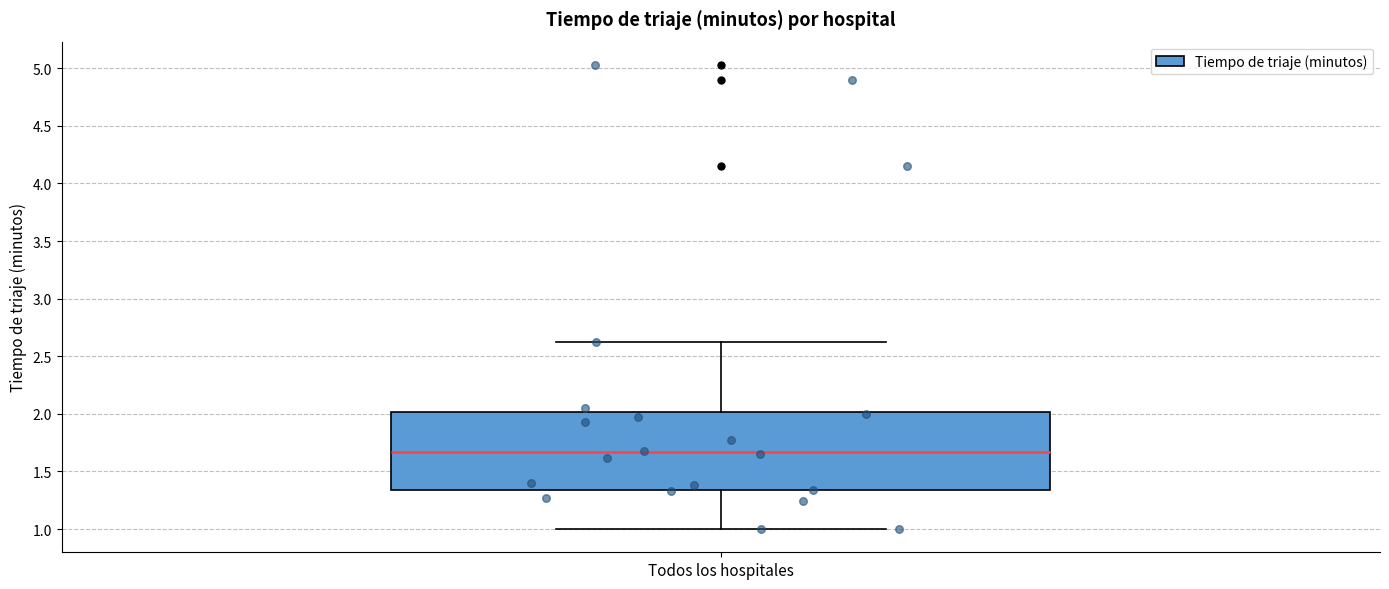

Read this box plot against the y-axis: the position of the median line, the range covered by the box, and the ends of both whiskers. The values are not printed on the chart, so give them approximately, as read against the axis.

median 1.65, box 1.35 to 2.00, whiskers 1.00 to 2.60